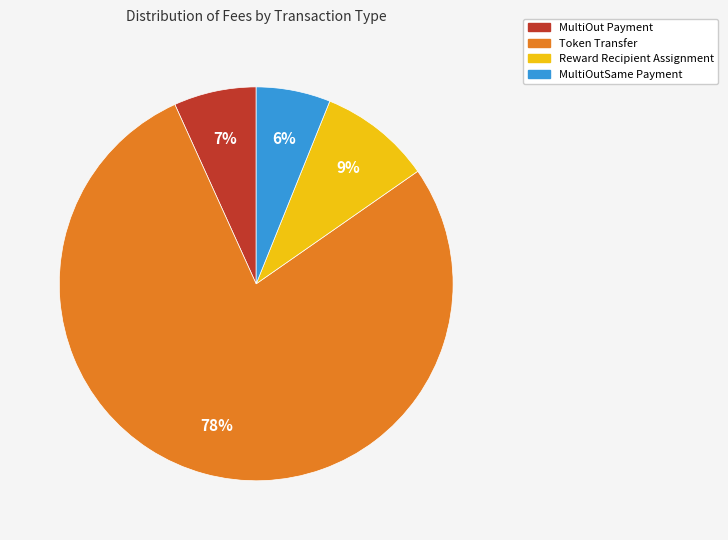

Does any single category account for the majority?

Yes